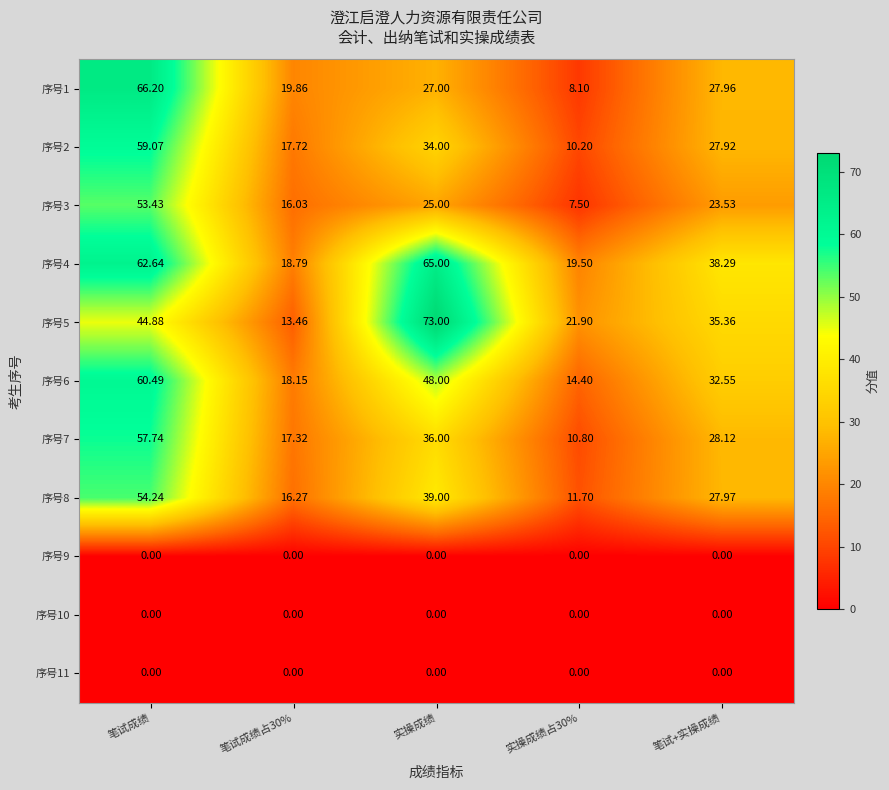

At which category is the sum across all series the highest?

笔试成绩